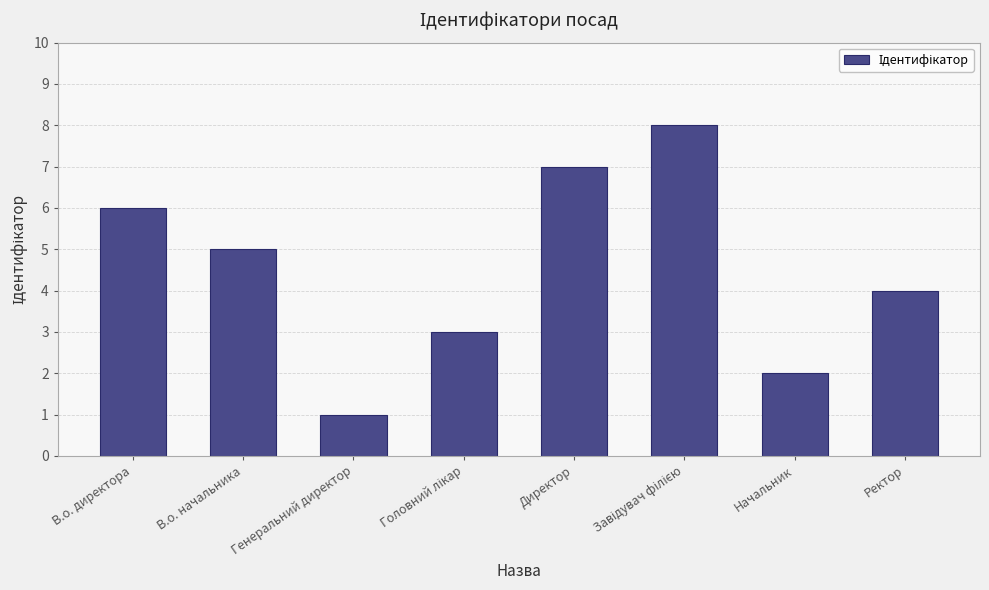

What is the value of the 6th bar from the left?

8